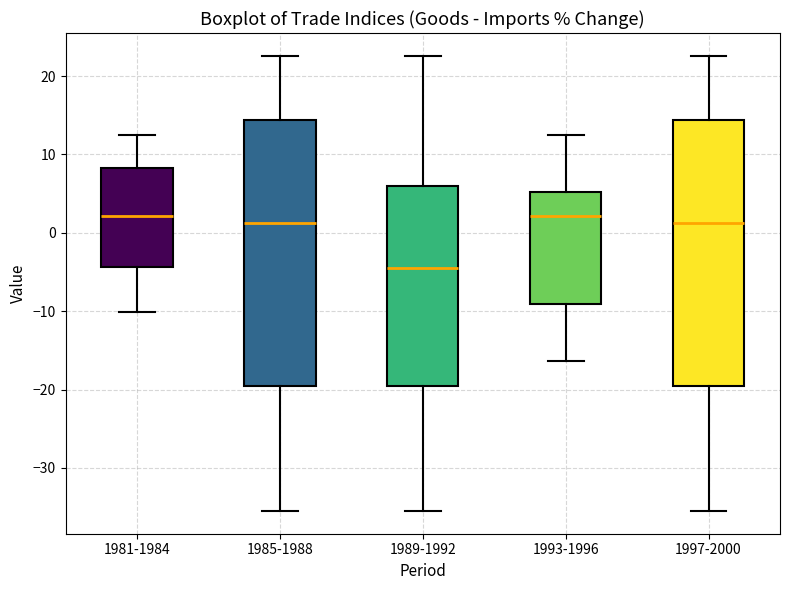

Reading left to right, read every box against the y-axis: the position of its median line, the range the box covers, and the ends of its whiskers. The values are not printed on the chart, so give them approximately, as read against the axis.

1981-1984: median 2, box -4 to 8, whiskers -10 to 13
1985-1988: median 1, box -20 to 14, whiskers -35 to 23
1989-1992: median -4, box -20 to 6, whiskers -35 to 23
1993-1996: median 2, box -9 to 5, whiskers -16 to 13
1997-2000: median 1, box -20 to 14, whiskers -35 to 23